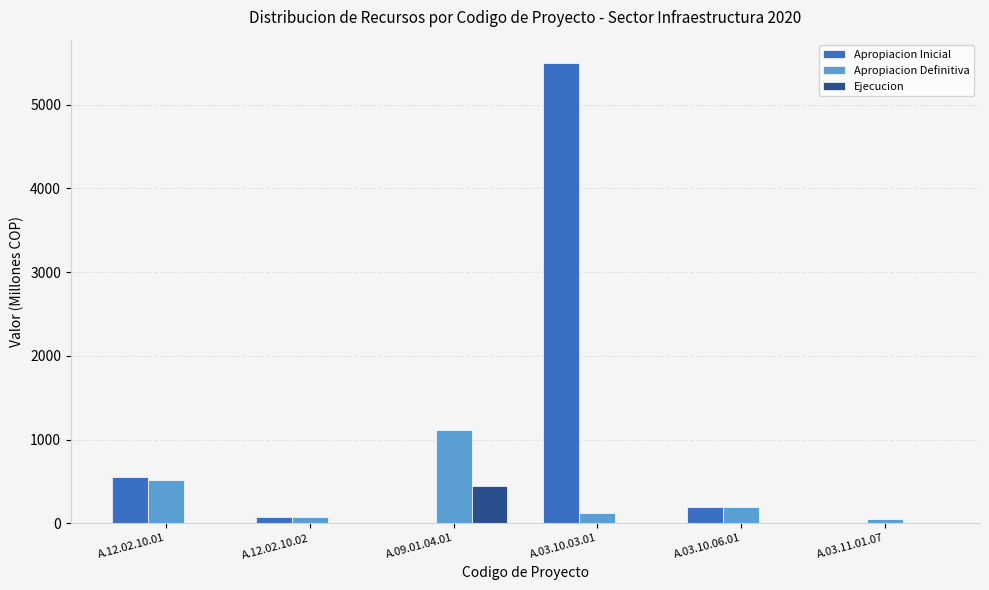

What are all the series names shown in the legend?

Apropiacion Inicial, Apropiacion Definitiva, Ejecucion